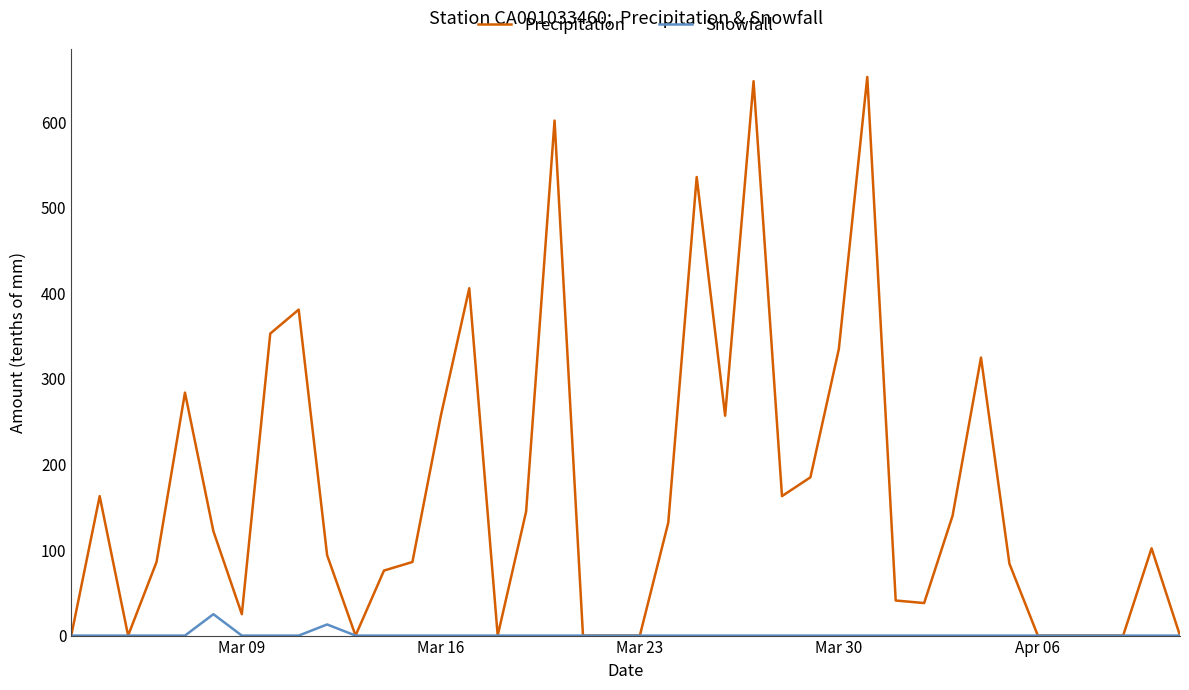

List the series in order of their peak value, lowest first.

Snowfall, Precipitation